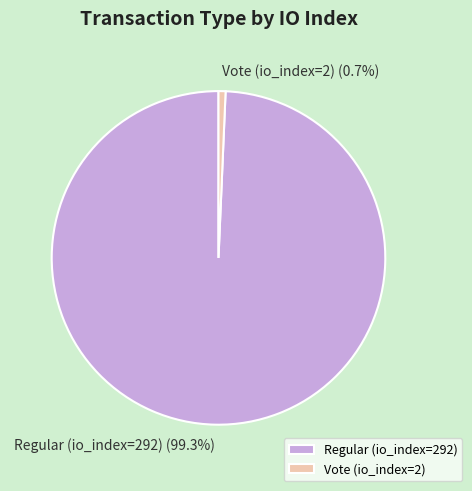

Does Regular (io_index=292) account for over 50% of the chart?

Yes